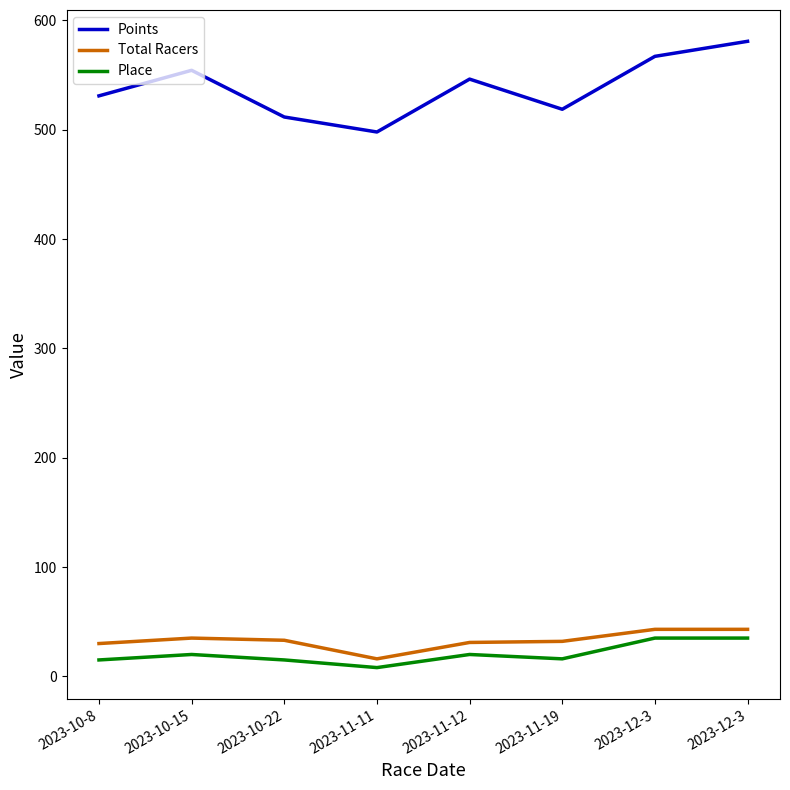

Reading left to right, extract all data points from this chart.

Points: 2023-10-8=531.0	2023-10-15=554.4	2023-10-22=511.7	2023-11-11=497.9	2023-11-12=546.3	2023-11-19=518.7	2023-12-3=567.1	2023-12-3=580.9
Total Racers: 2023-10-8=30.0	2023-10-15=35.0	2023-10-22=33.0	2023-11-11=16.0	2023-11-12=31.0	2023-11-19=32.0	2023-12-3=43.0	2023-12-3=43.0
Place: 2023-10-8=15.0	2023-10-15=20.0	2023-10-22=15.0	2023-11-11=8.0	2023-11-12=20.0	2023-11-19=16.0	2023-12-3=35.0	2023-12-3=35.0